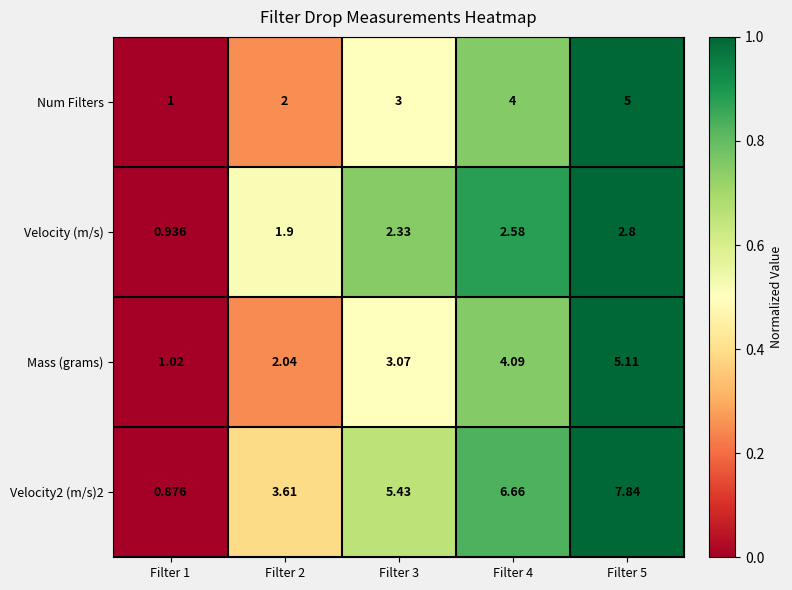

Is the value of Velocity (m/s) at Filter 5 greater than the value of Mass (grams) at Filter 3?

No